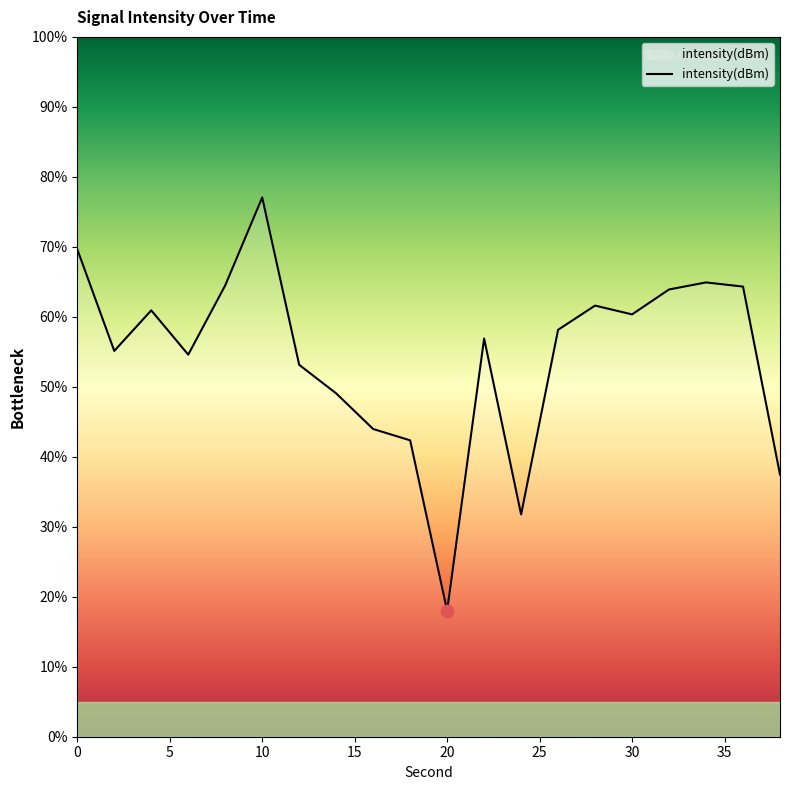

What is the smallest value displayed?

18.0